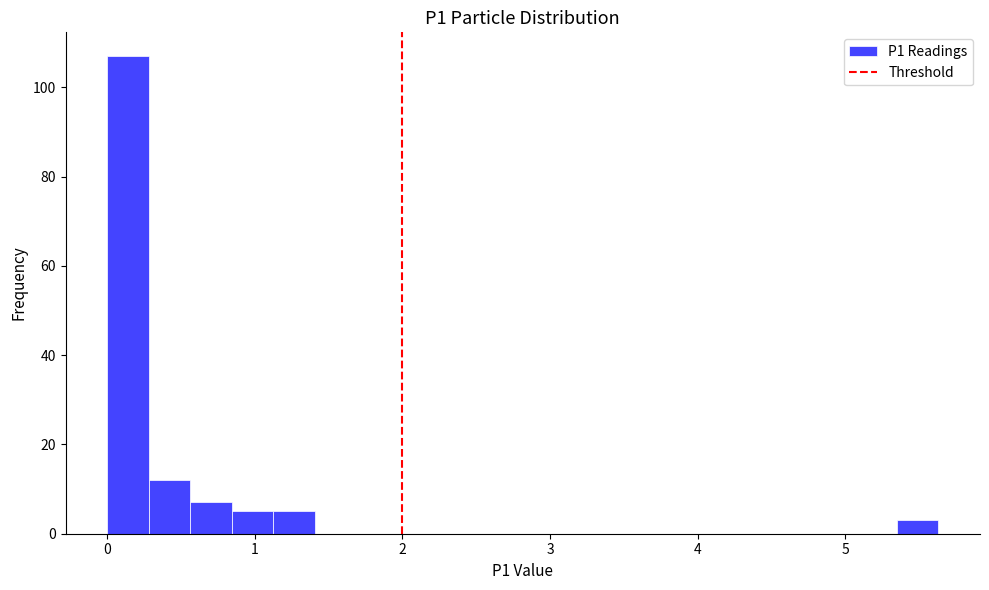

Read against the x-axis, roughly where is the centre of the tallest bar?

0.1